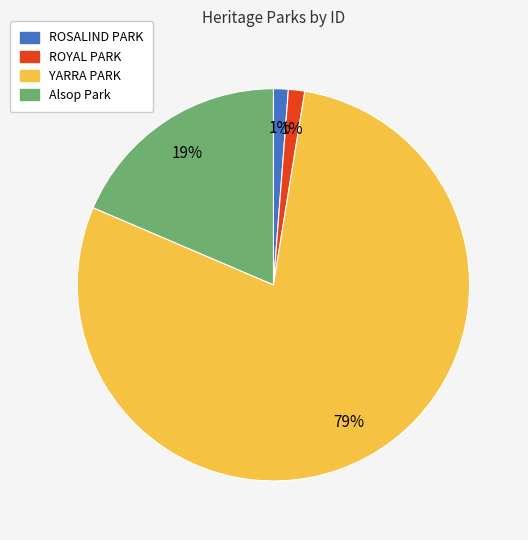

Does YARRA PARK represent more than half of the total?

Yes